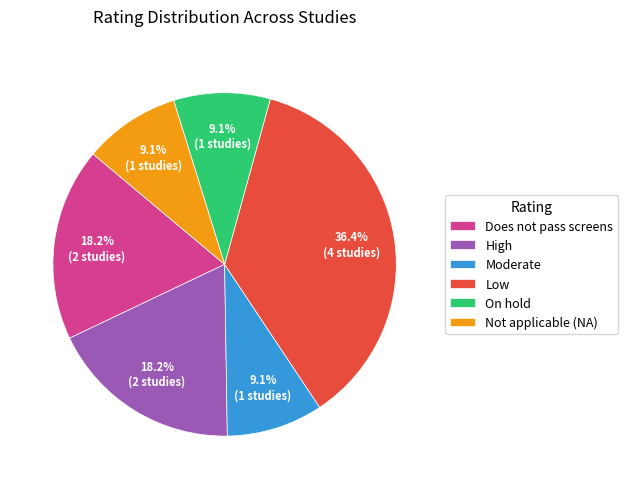

Which has a higher value, High or On hold?

High